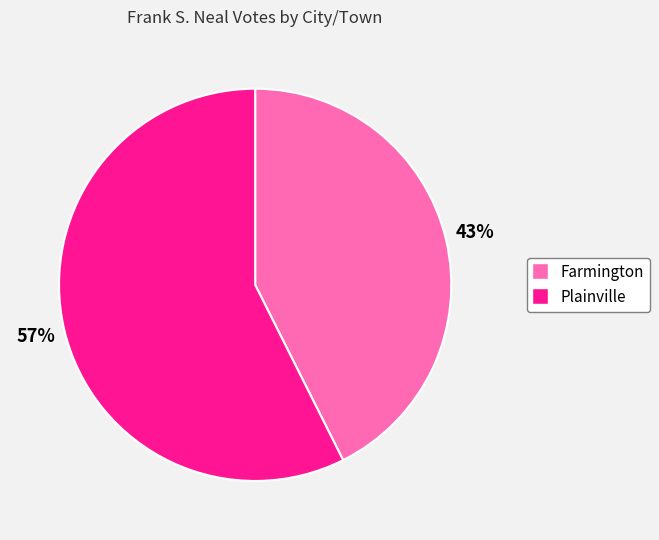

Is there a majority slice in this chart?

Yes